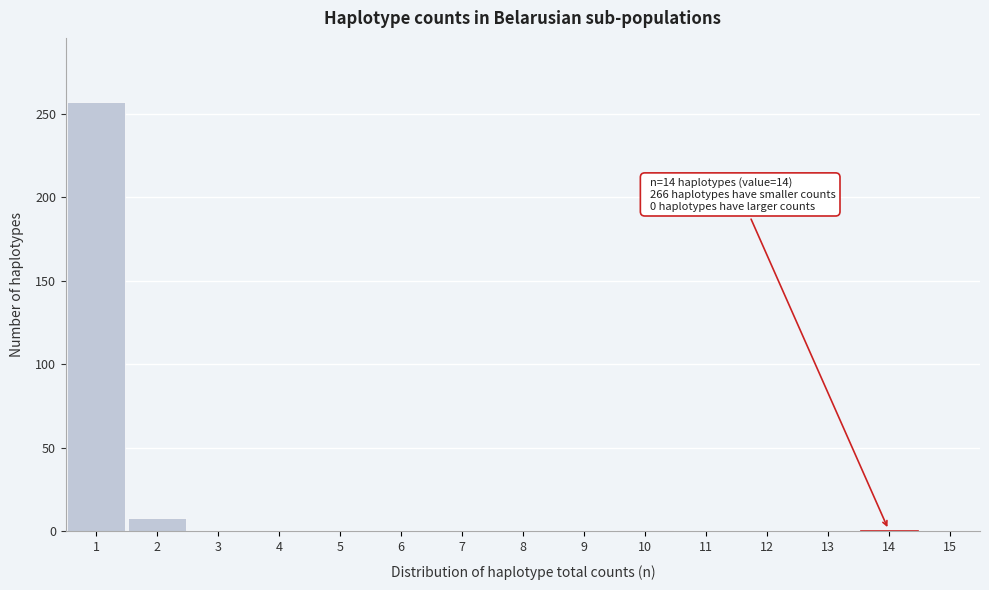

Which range on the x-axis has the tallest bar?

0.5 to 1.5